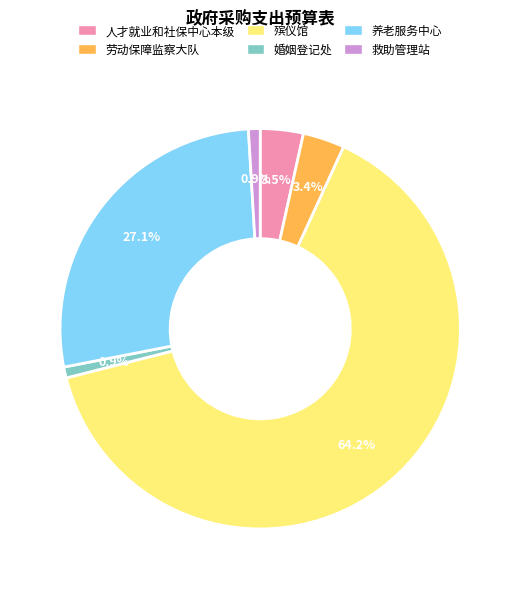

Count the number of slices in the pie.

6